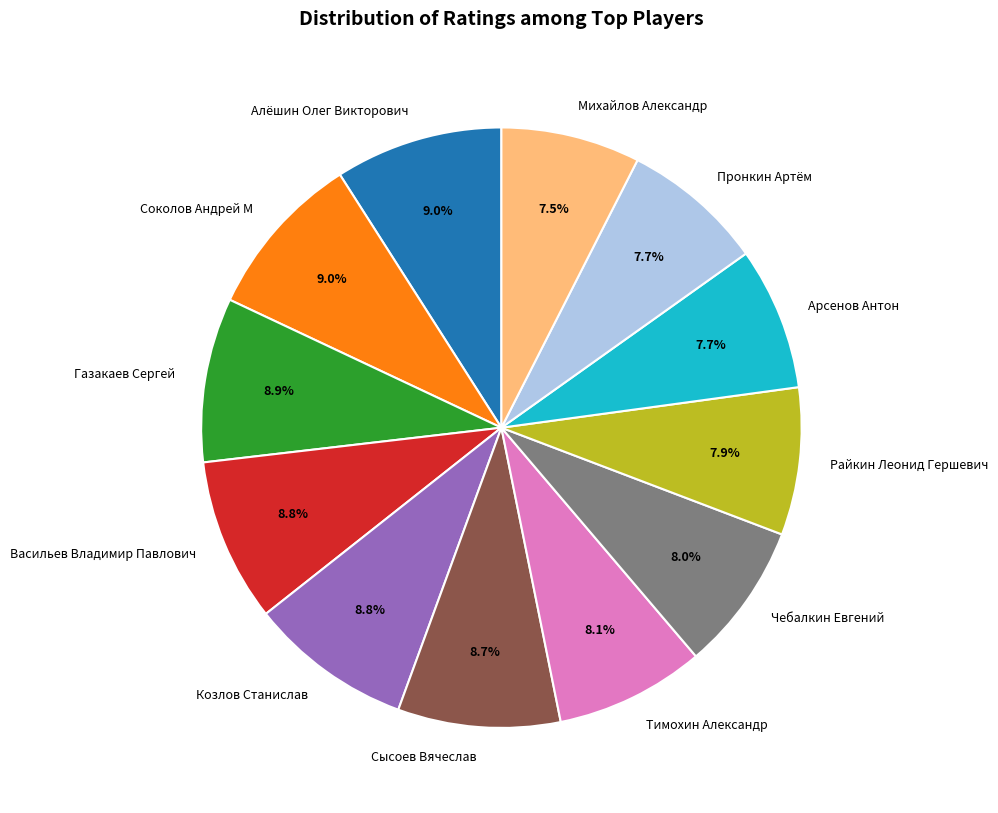

To the nearest percent, what portion does Чебалкин Евгений represent?

8%